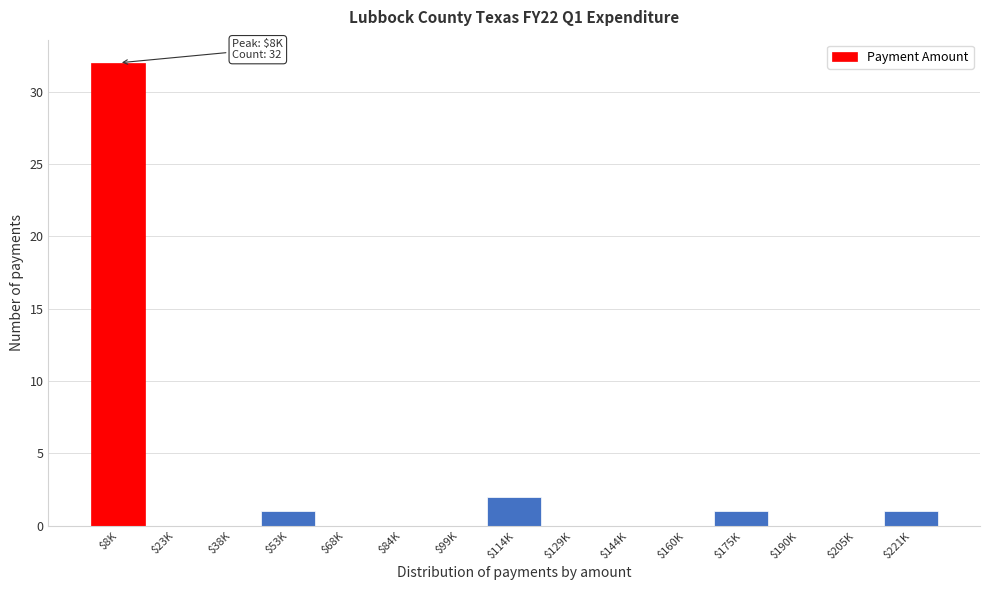

At which label is the value closest to 16?

$114K